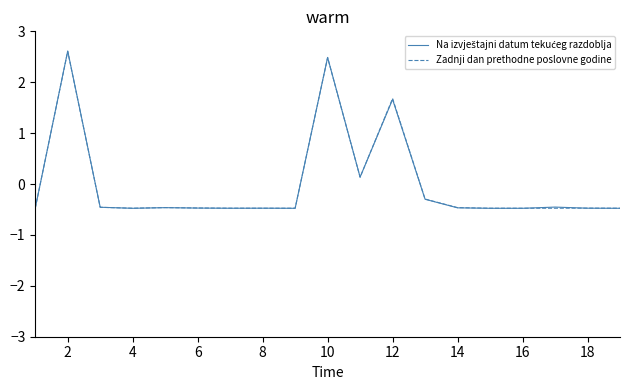

What is the minimum value shown in the chart?

-0.5